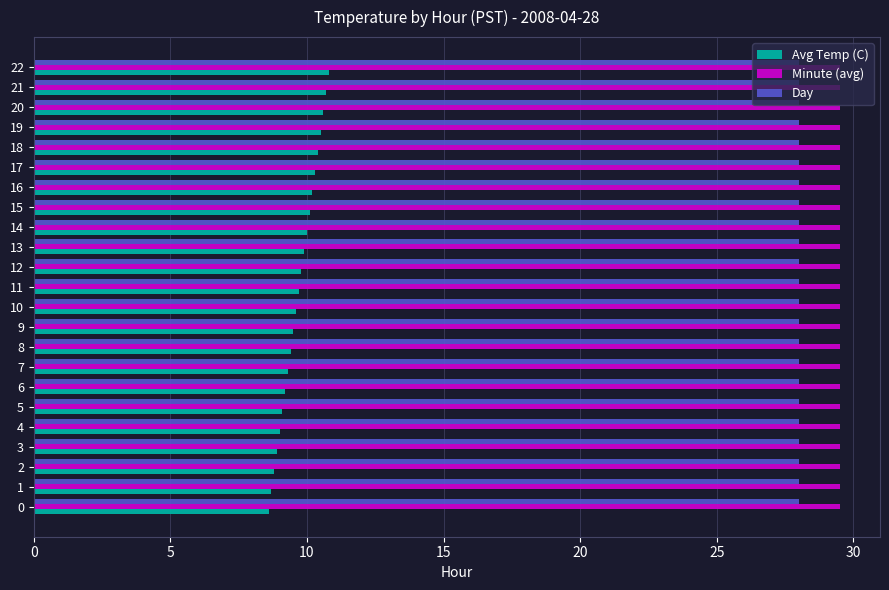

What is the highest value of the Minute (avg) series?

29.5